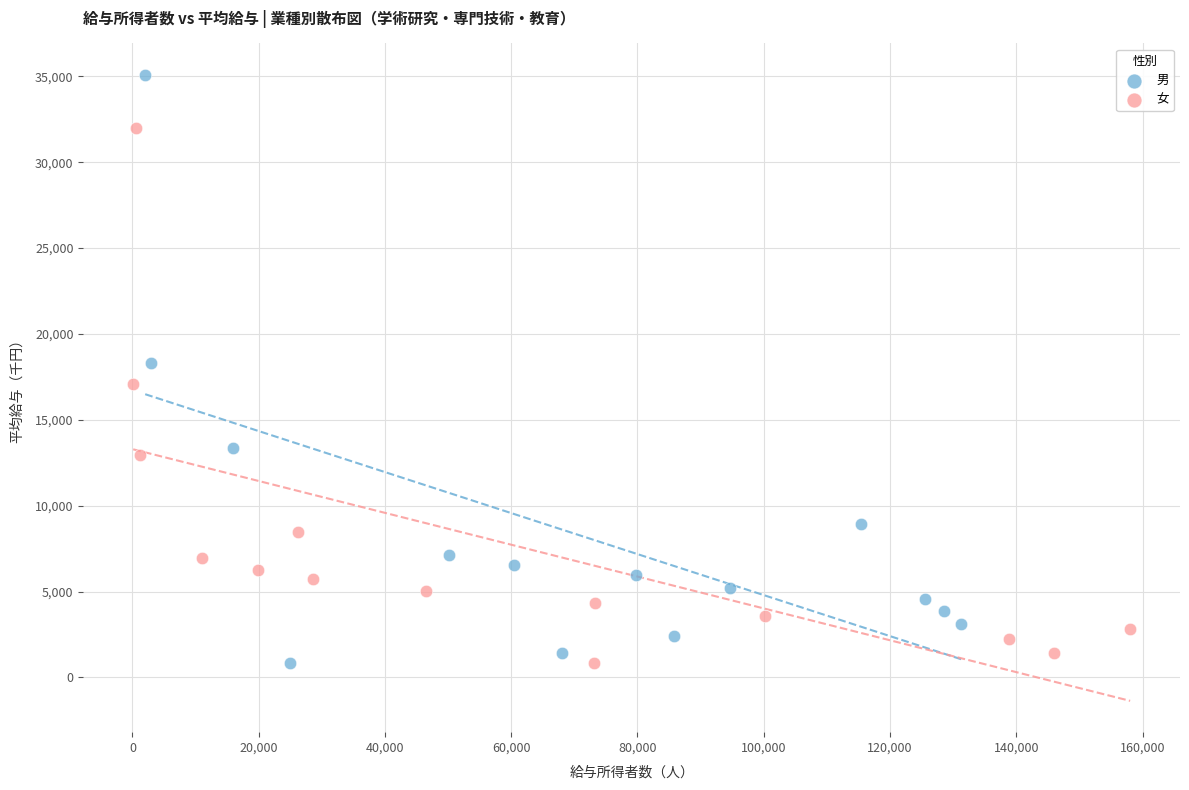

Which series contains the highest Y value?

男